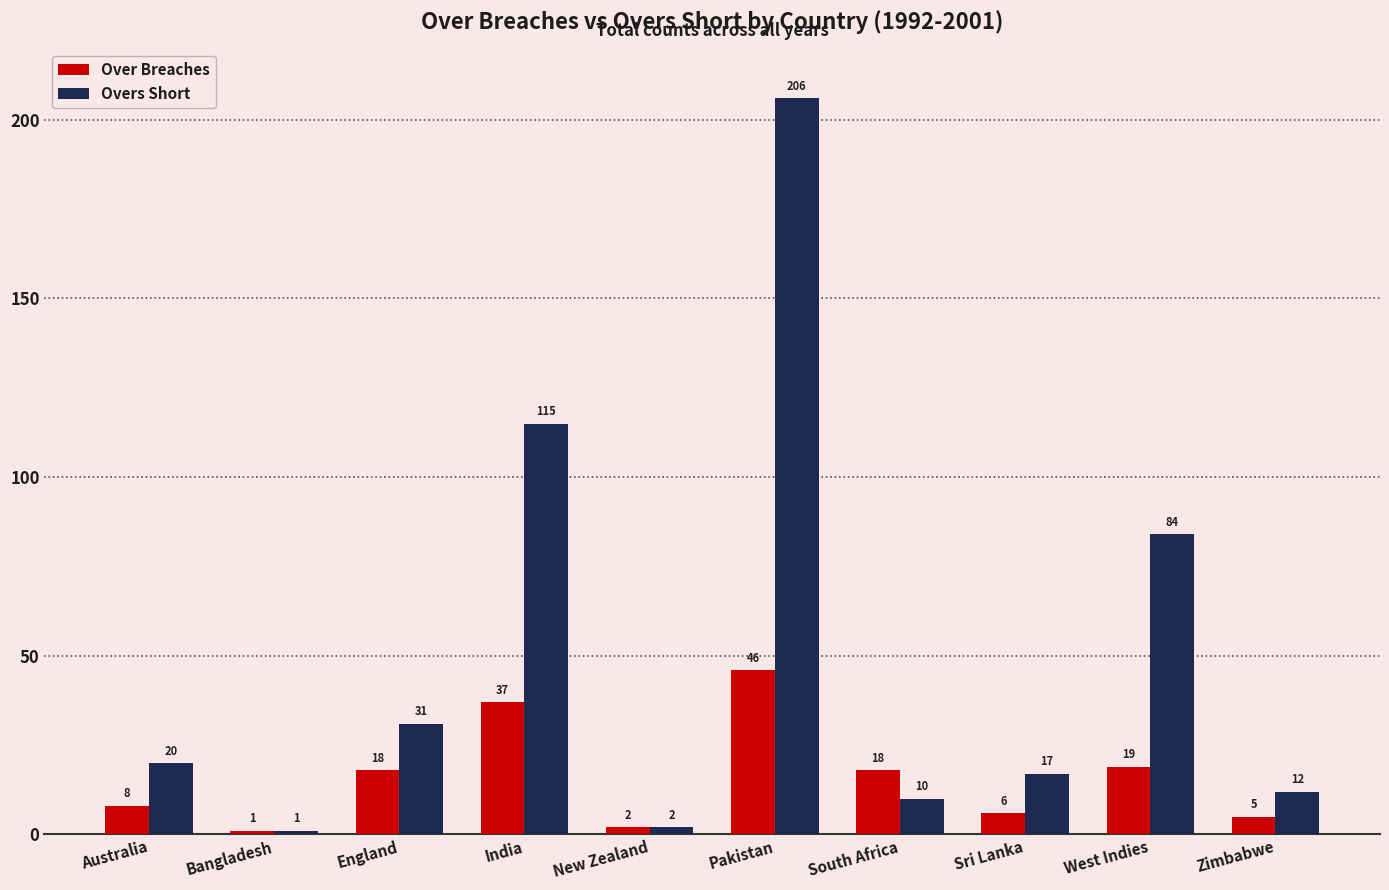

What position from the left is South Africa?

7